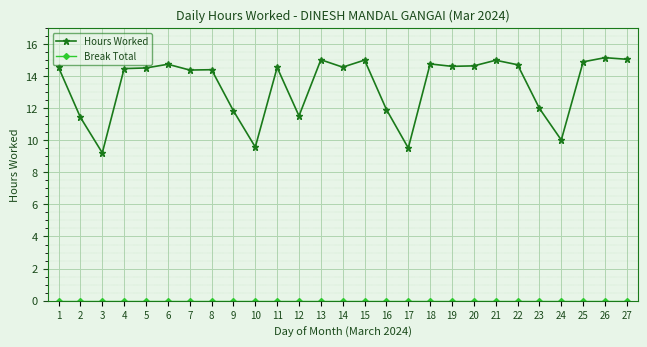

What is the average value of the Hours Worked series?

13.4